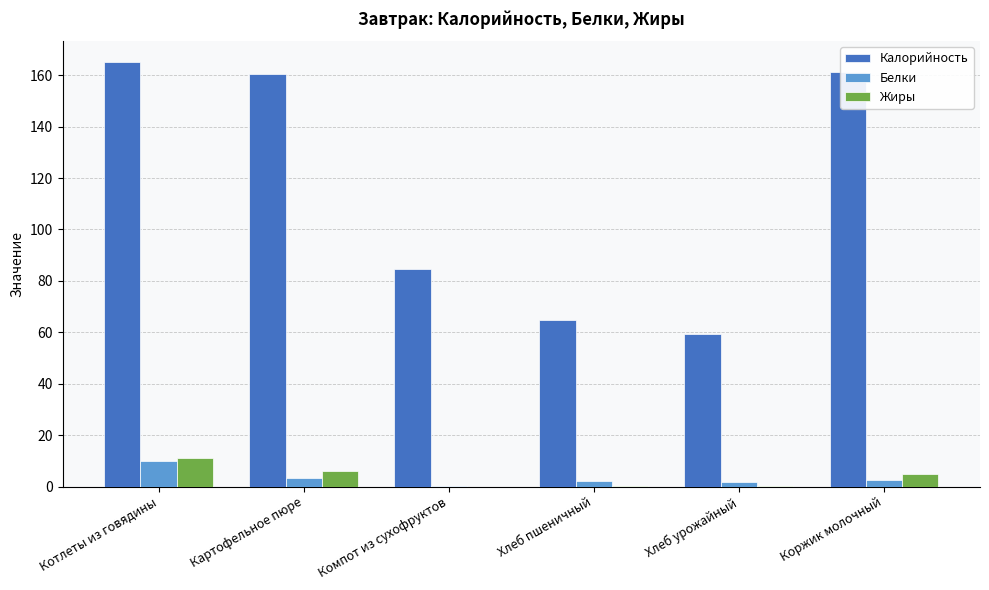

At which category is the sum across all series the highest?

Котлеты из говядины